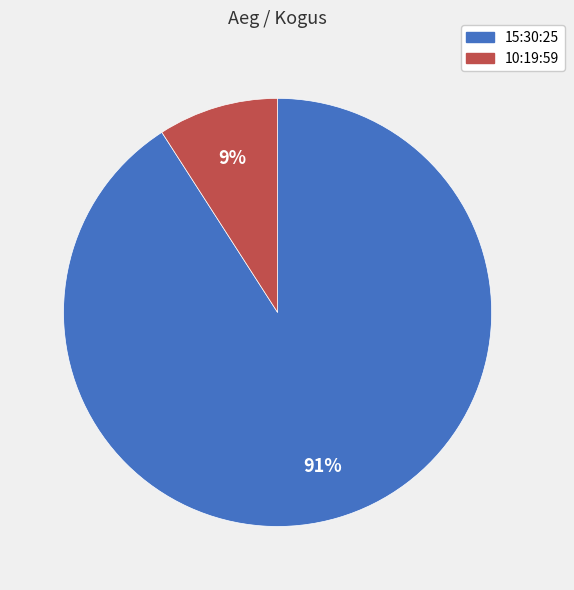

Between 10:19:59 and 15:30:25, which is larger?

15:30:25